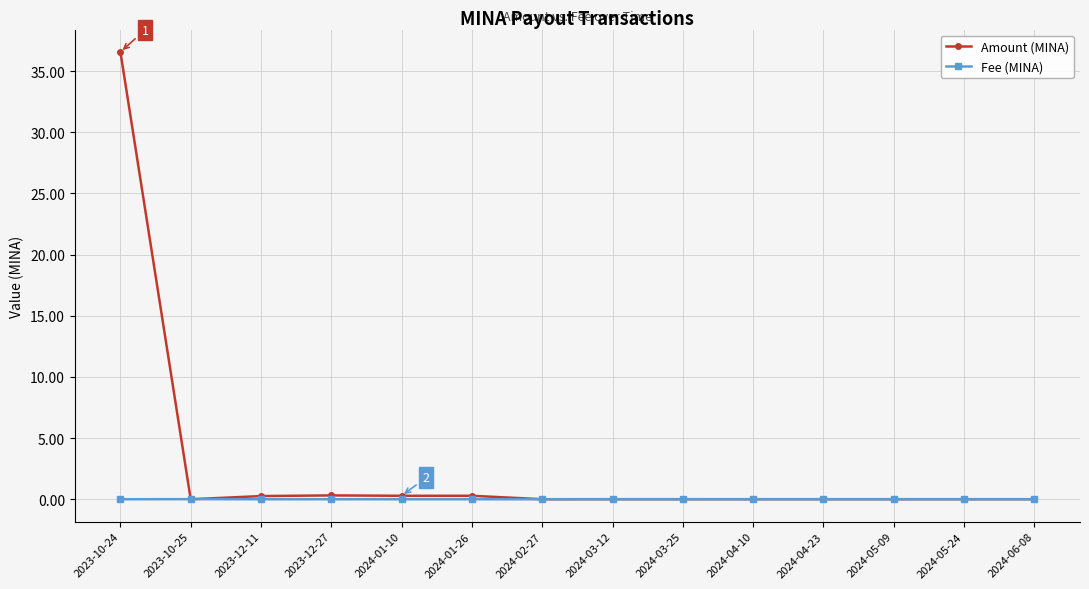

Rank the series by their maximum value, from lowest to highest.

Fee (MINA), Amount (MINA)